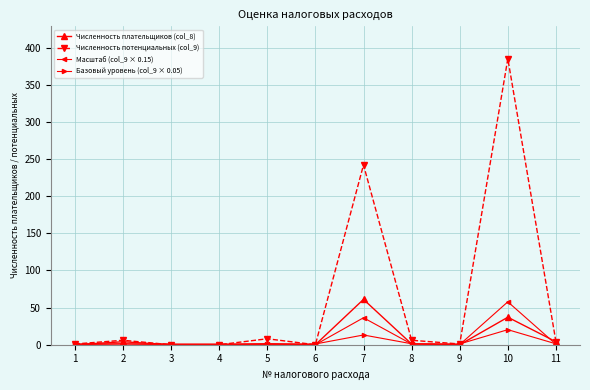

What is the maximum value shown in the chart?

385.0